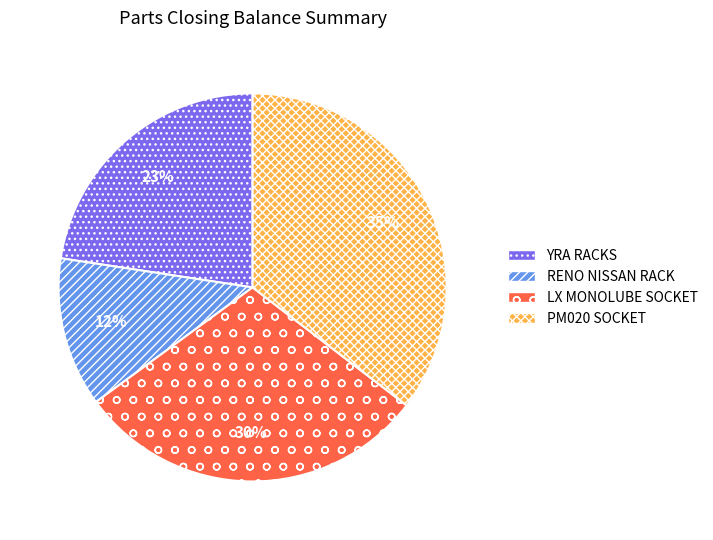

Which has a higher value, PM020 SOCKET or RENO NISSAN RACK?

PM020 SOCKET